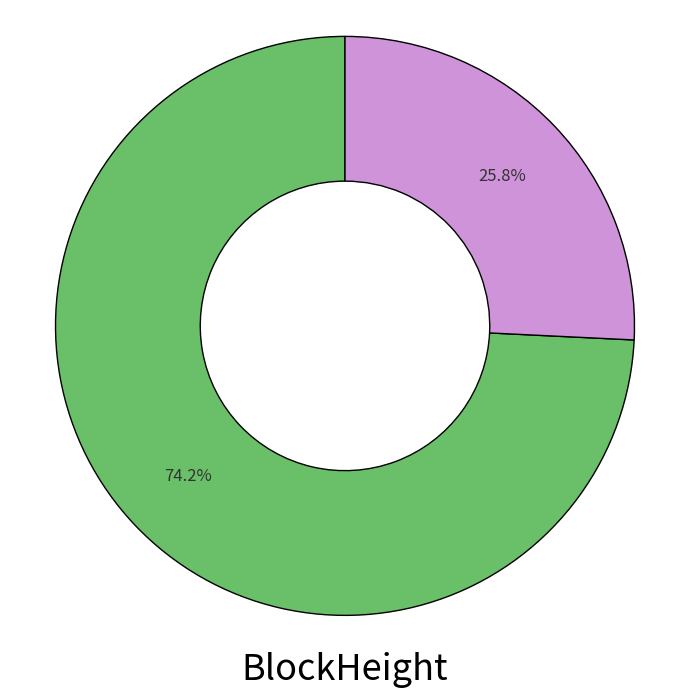

Is there any slice that represents more than half of the pie?

Yes